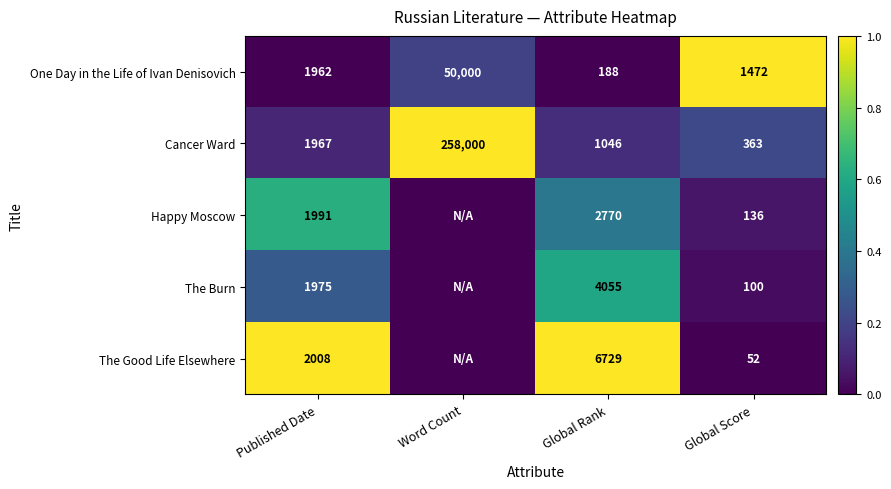

What is the sum of the Cancer Ward values at Word Count and Global Score?

258363